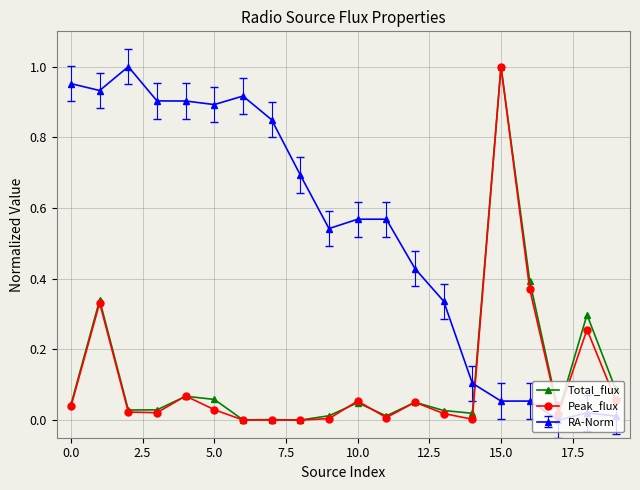

True or false: RA-Norm has more than 0 interior local peaks.

True